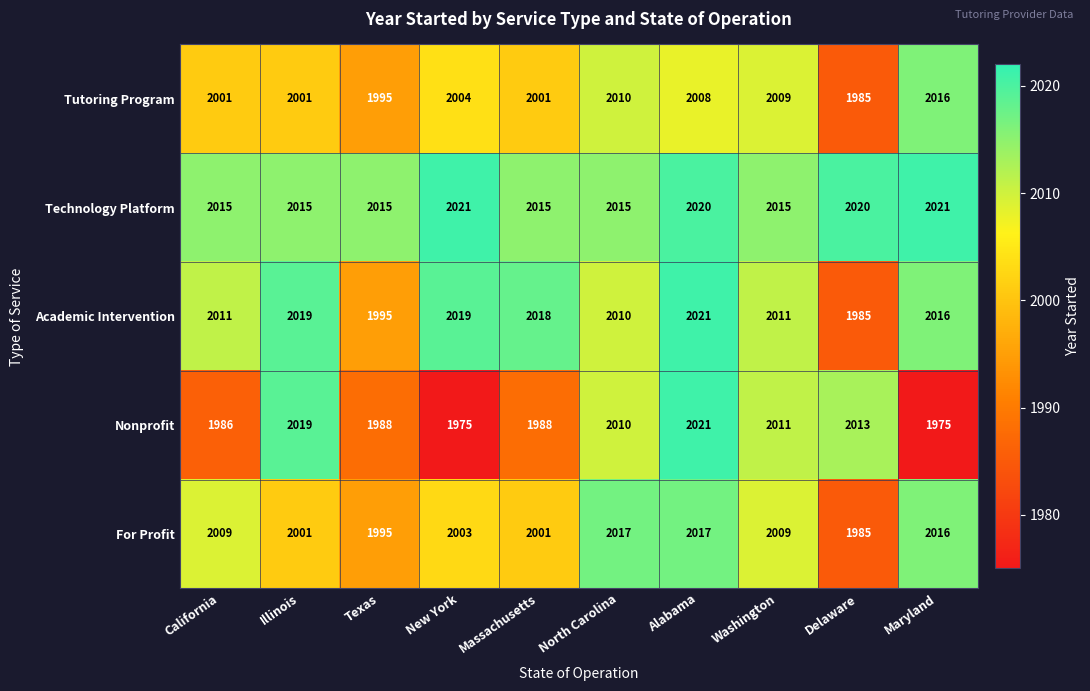

What is the highest value of the Academic Intervention series?

2021